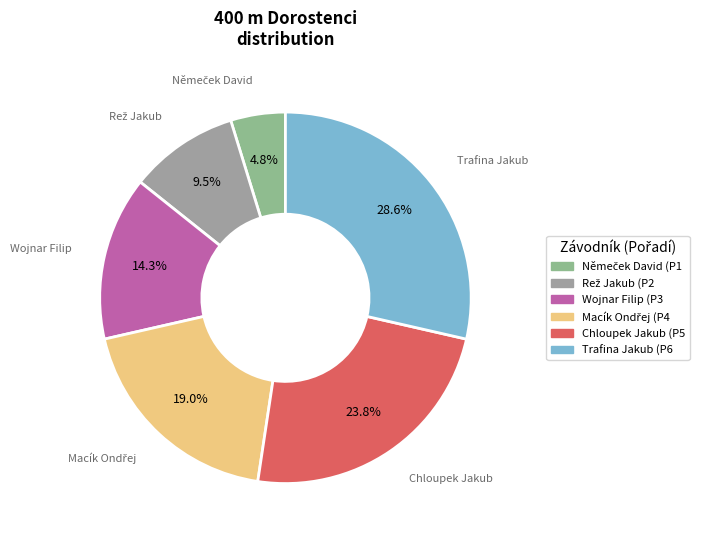

Which category has the biggest portion of the pie?

Trafina Jakub